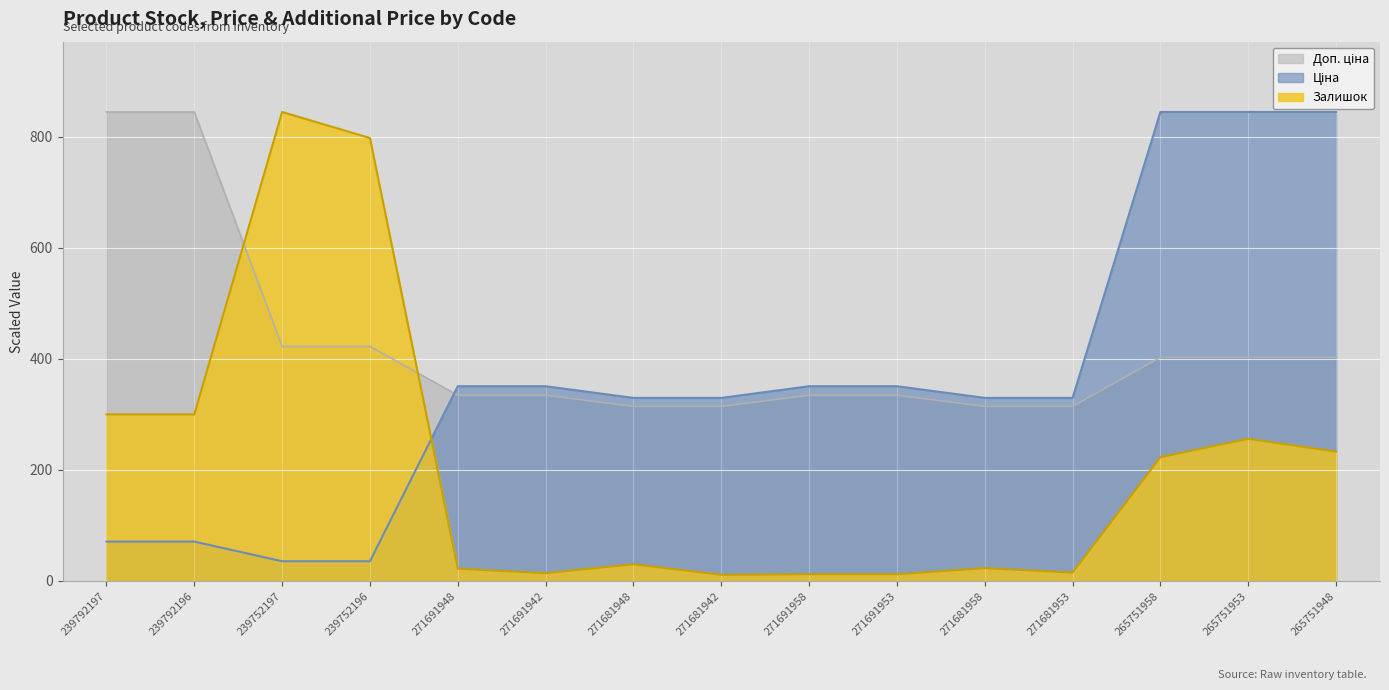

Which series has the largest total across all categories?

Доп. ціна